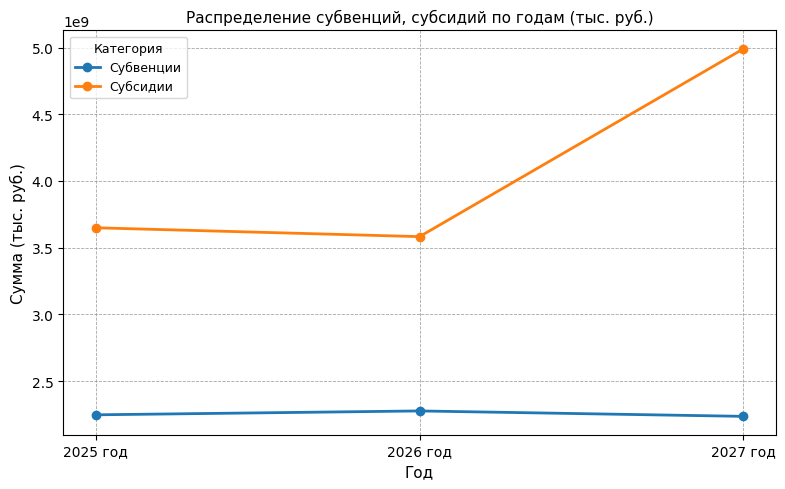

What are all the series names shown in the legend?

Субвенции, Субсидии